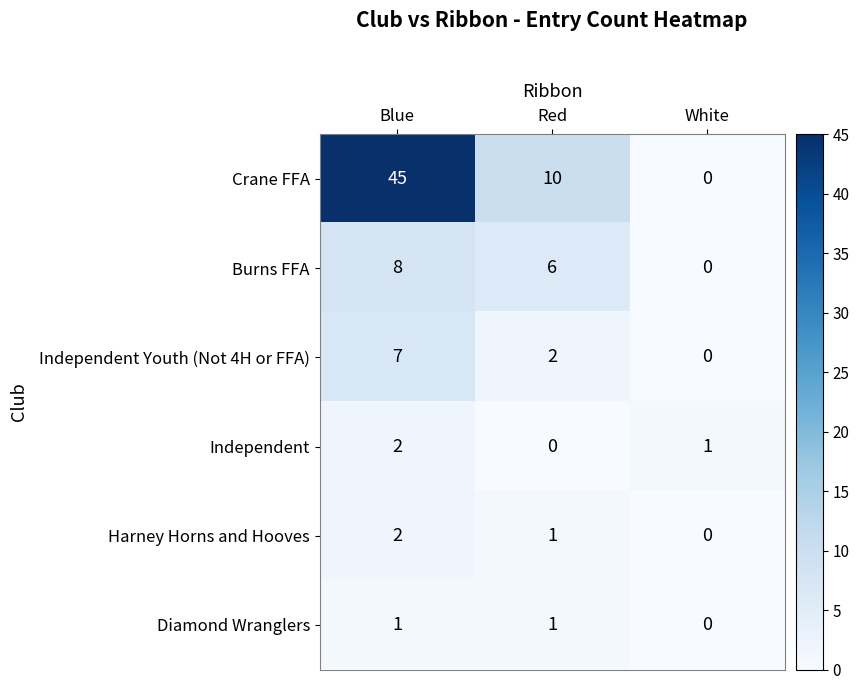

What is the sum of all Independent Youth (Not 4H or FFA) values?

9